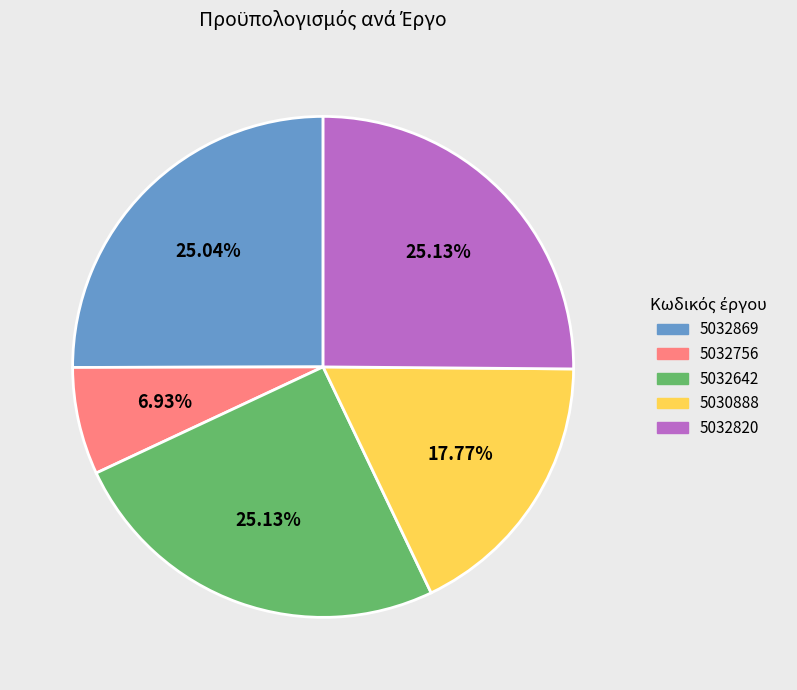

Does 5030888 account for over 50% of the chart?

No